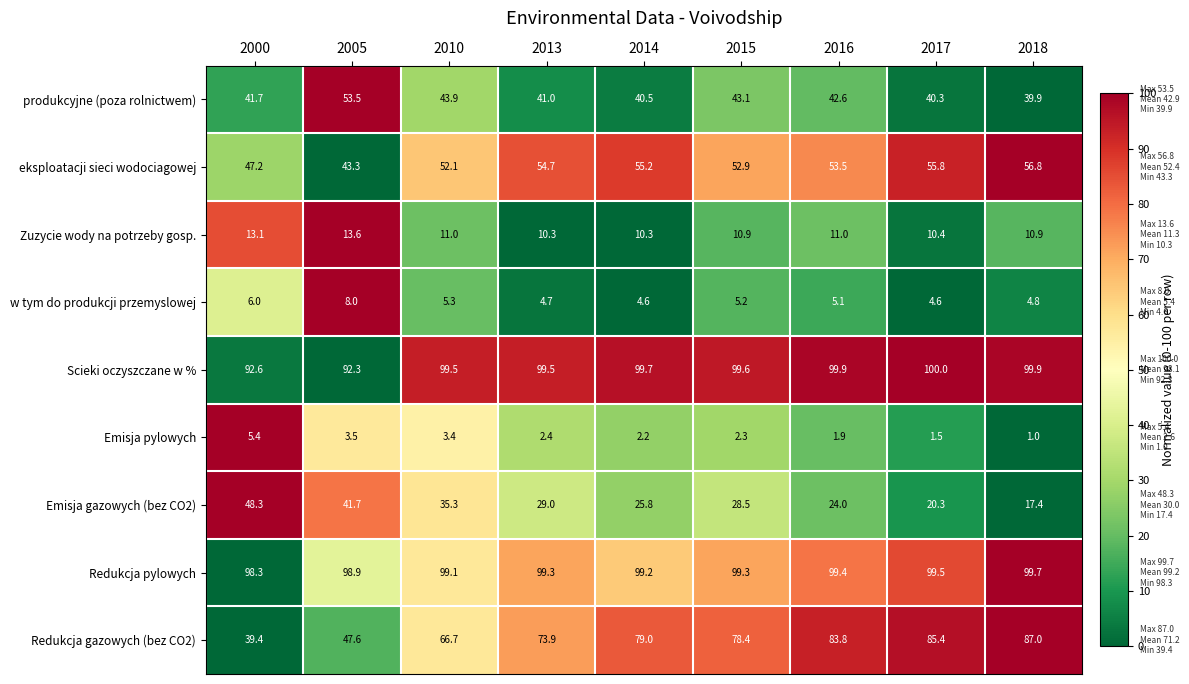

What is the average value of the produkcyjne (poza rolnictwem) series?

42.9